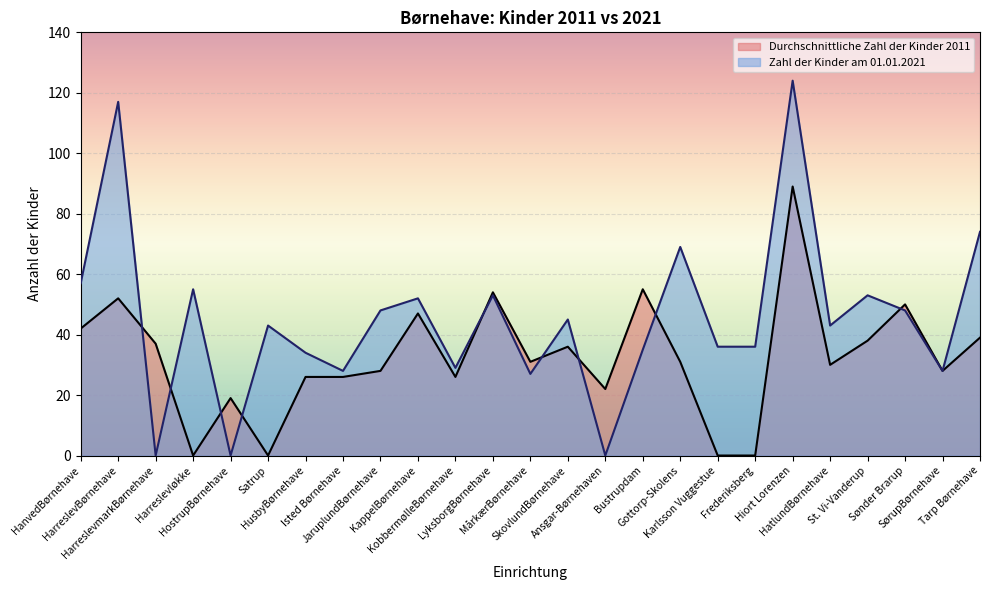

What is the label of the 13th point from the right?

MårkærBørnehave